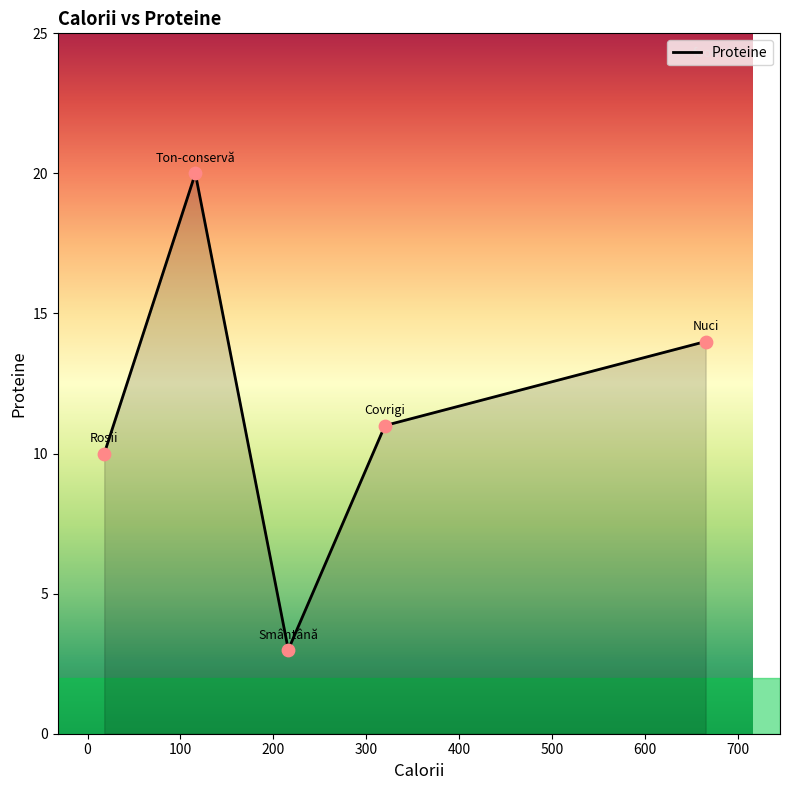

What is the greatest value displayed?

20